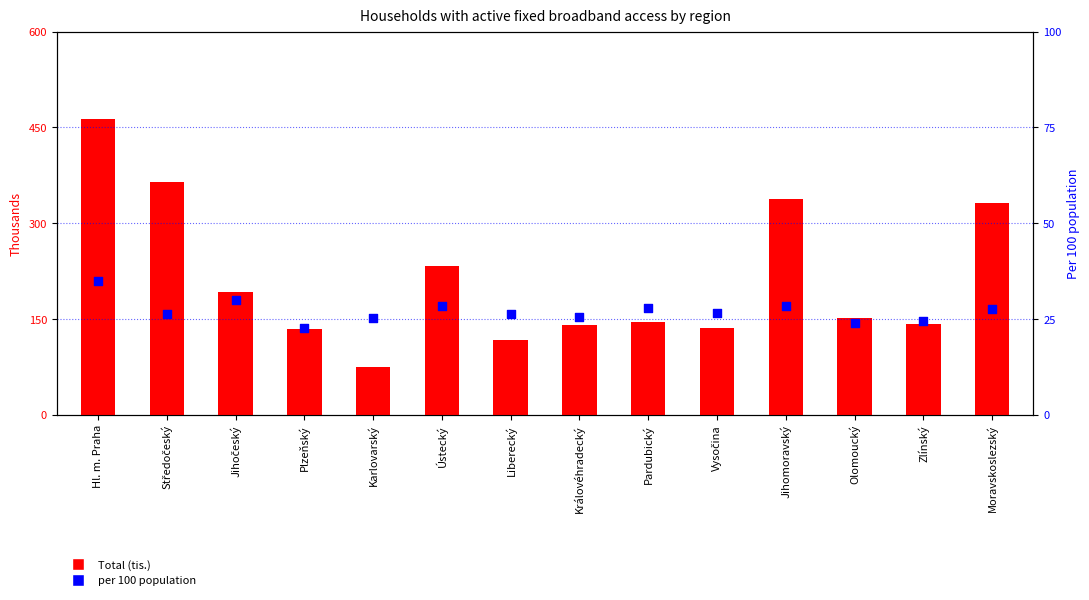

What are all the series names shown in the legend?

Total (tis.), per 100 population